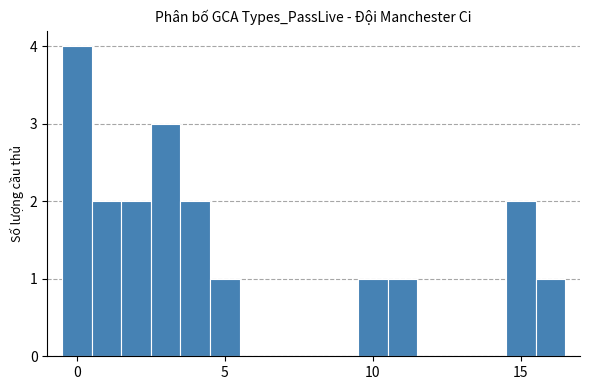

Read against the x-axis, roughly where is the centre of the tallest bar?

0.0